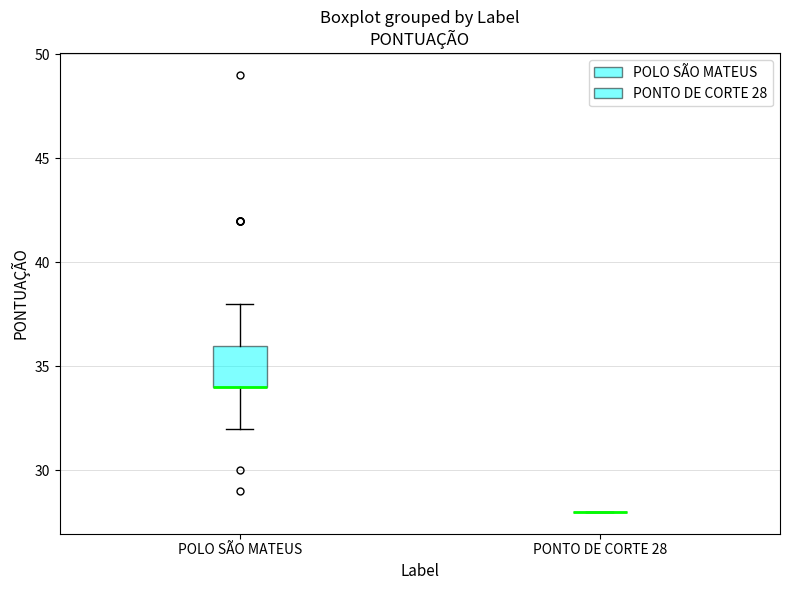

Reading left to right, read every box against the y-axis: the position of its median line, the range the box covers, and the ends of its whiskers. The values are not printed on the chart, so give them approximately, as read against the axis.

POLO SÃO MATEUS: median 34 (drawn on the box's lower edge), box 34 to 36, whiskers 32 to 38
PONTO DE CORTE 28: box collapsed to a line at 28, whiskers 28 to 28